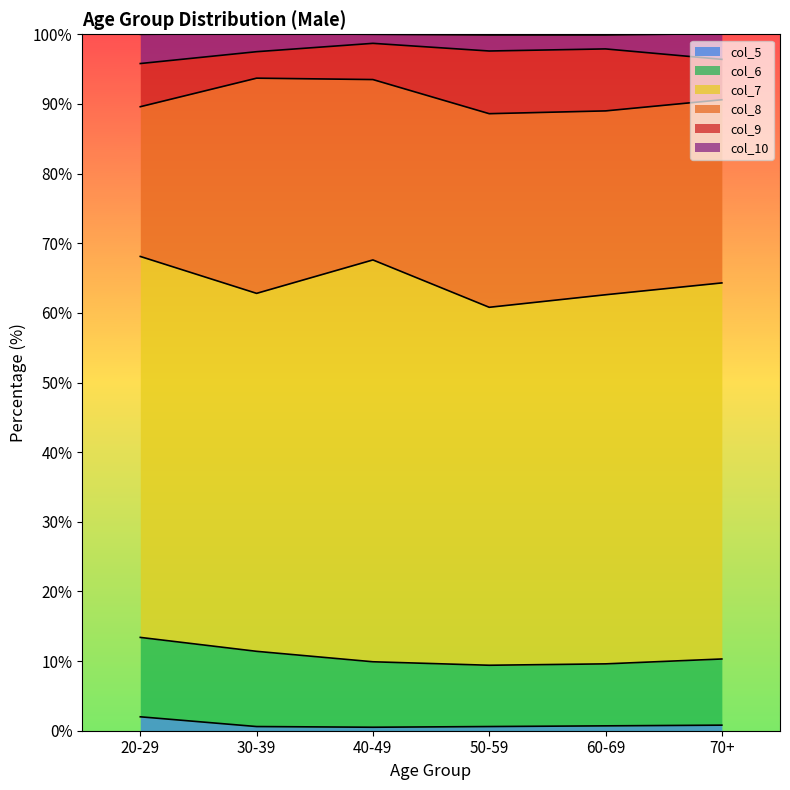

Reading left to right, transcribe all the data shown in this chart.

col_5: 20-29=2.0	30-39=0.6	40-49=0.5	50-59=0.6	60-69=0.7	70+=0.8
col_6: 20-29=11.4	30-39=10.8	40-49=9.4	50-59=8.8	60-69=8.9	70+=9.5
col_7: 20-29=54.7	30-39=51.4	40-49=57.7	50-59=51.4	60-69=53.0	70+=54.0
col_8: 20-29=21.5	30-39=30.9	40-49=25.9	50-59=27.8	60-69=26.4	70+=26.3
col_9: 20-29=6.2	30-39=3.8	40-49=5.2	50-59=9.0	60-69=8.9	70+=5.8
col_10: 20-29=4.2	30-39=2.6	40-49=1.3	50-59=2.3	60-69=2.0	70+=3.7